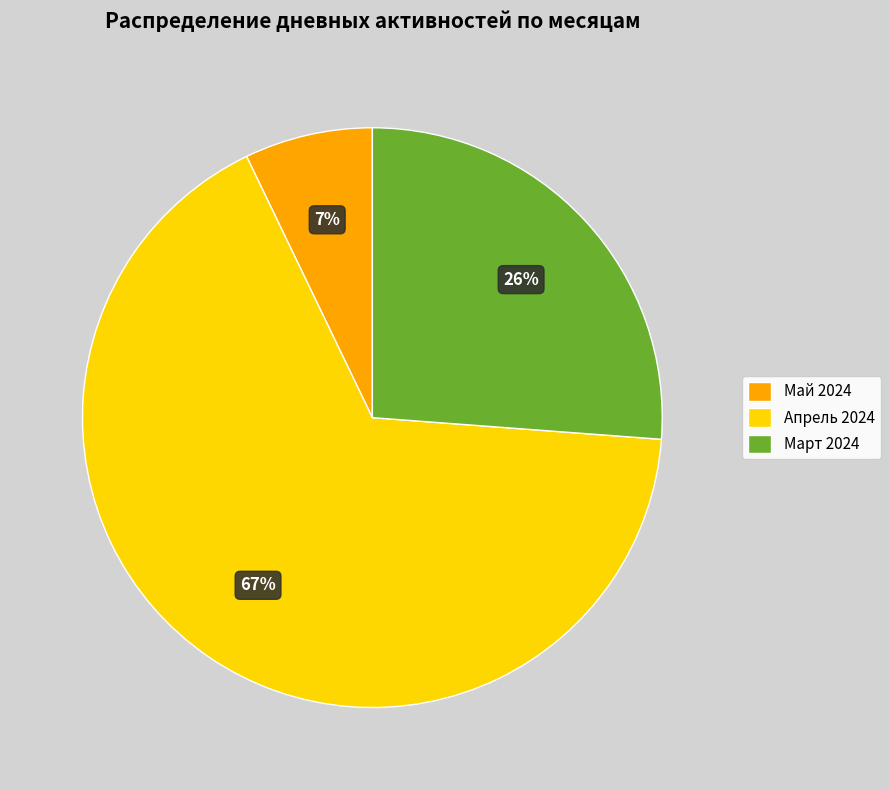

Do Март 2024 and Май 2024 together represent more than half of the pie?

No